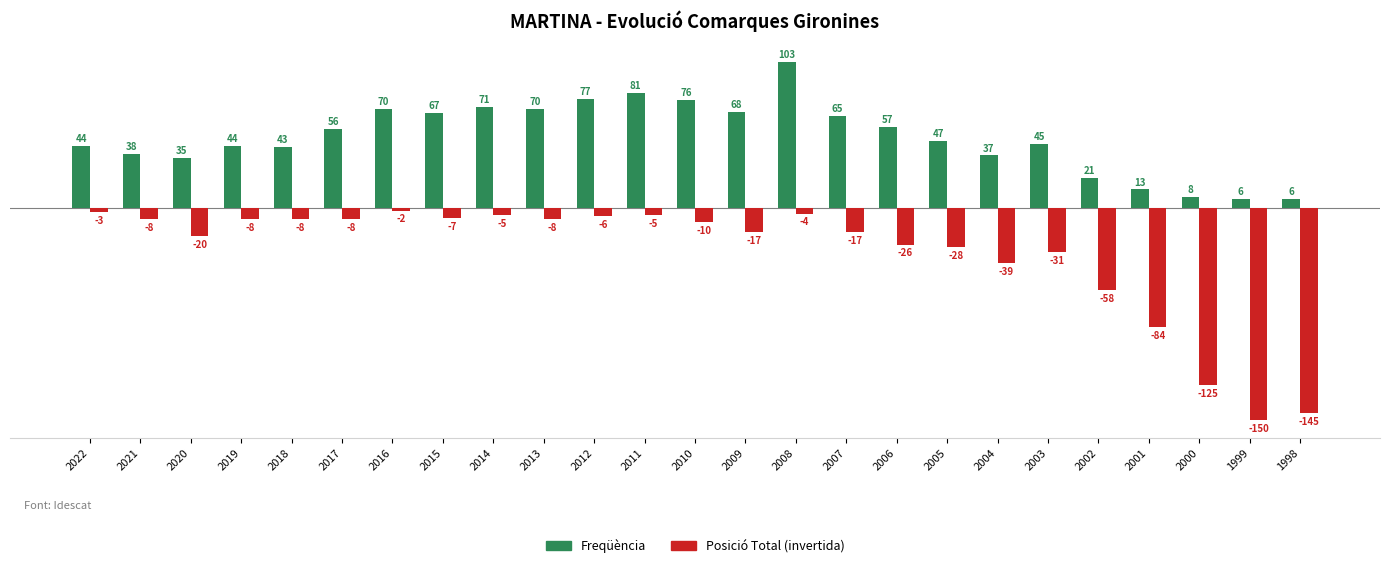

At which category does the chart reach its peak across all series?

2008